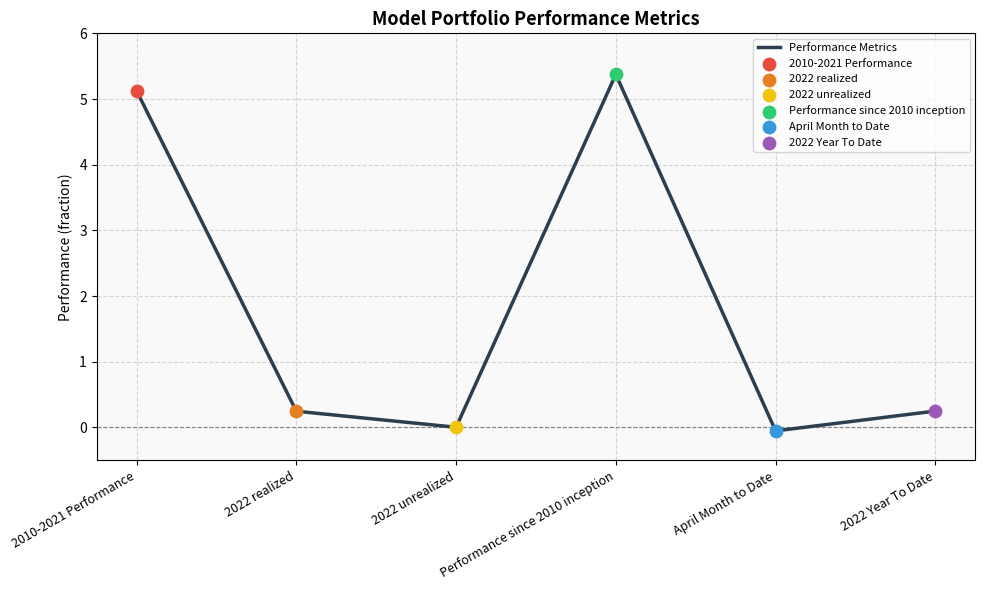

Between 2010-2021 Performance and 2022 unrealized, which is larger?

2010-2021 Performance